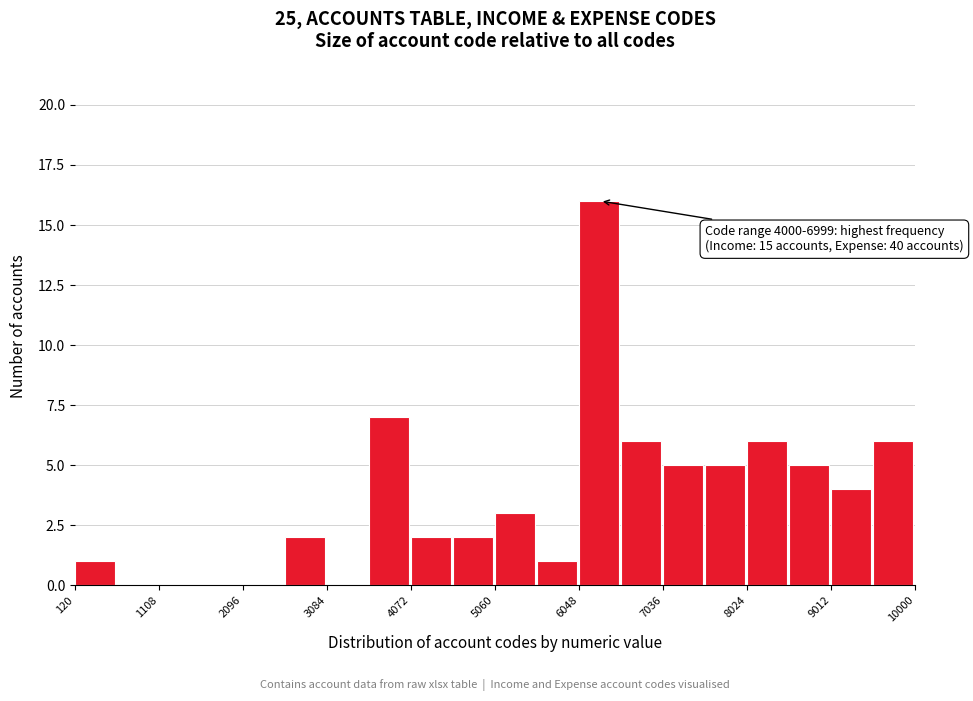

Over which range of the x-axis is the bar tallest?

6000 to 6500